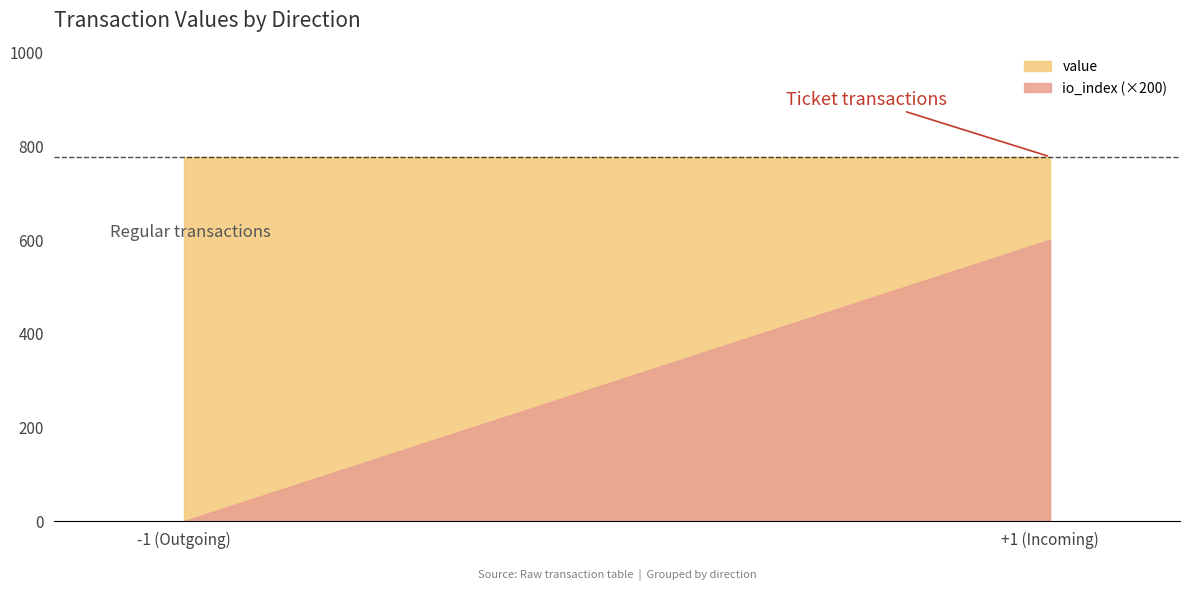

Rank the series by their average value, from highest to lowest.

value, io_index (×200)